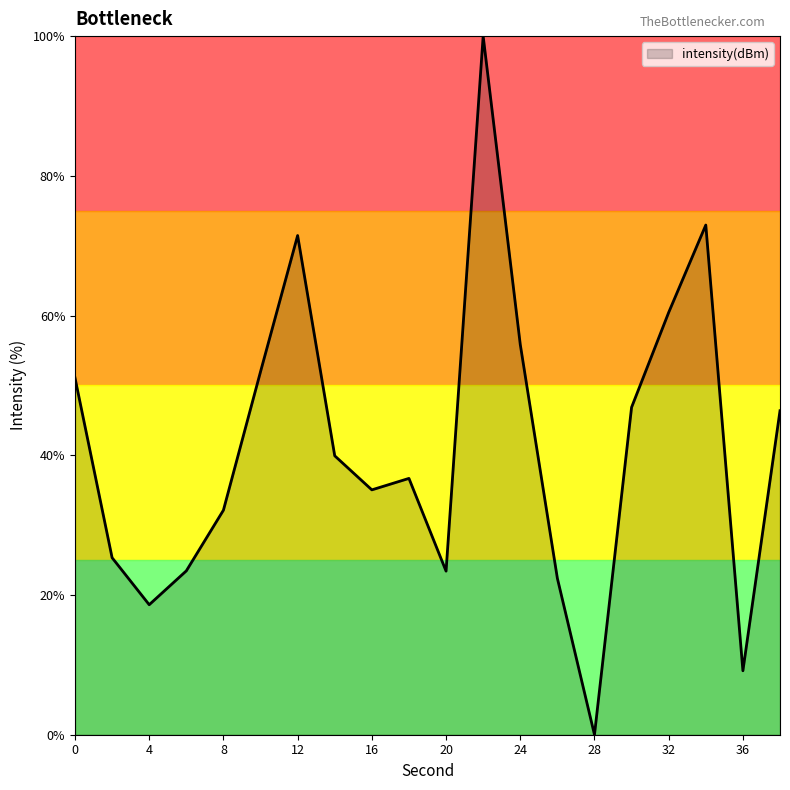

What is the greatest value displayed?

100.0